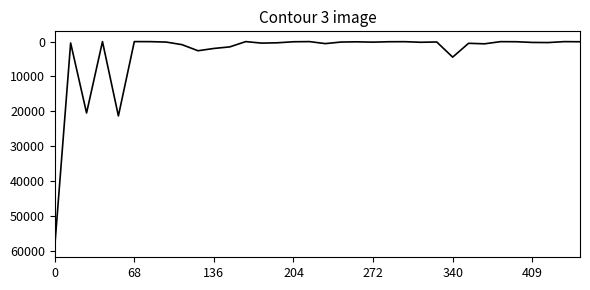

What is the maximum value shown in the chart?

58856